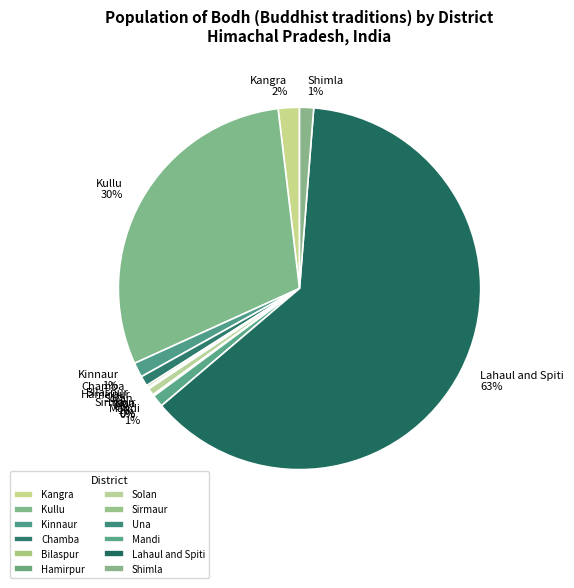

Rank the categories by value from lowest to highest.

Sirmaur, Una, Hamirpur, Bilaspur, Solan, Chamba, Mandi, Shimla, Kinnaur, Kangra, Kullu, Lahaul and Spiti